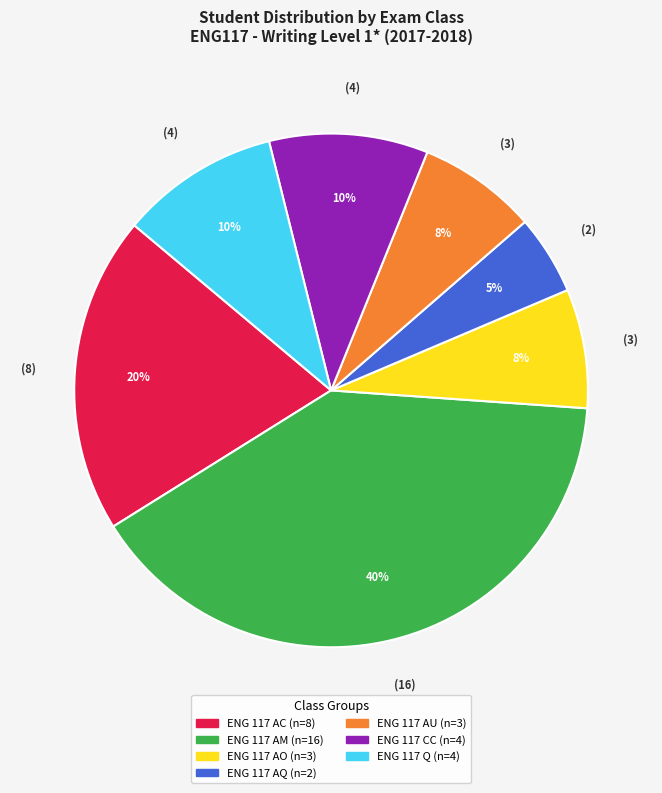

To the nearest percent, what is the difference between the largest and smallest slice percentages?

35%